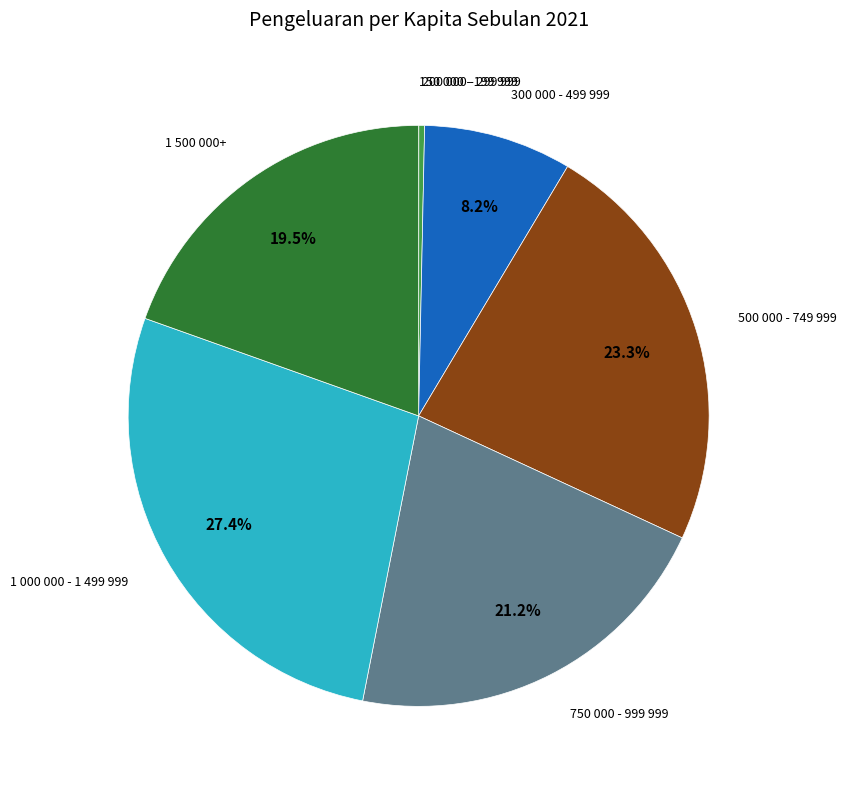

Rank the categories by value from highest to lowest.

1 000 000 - 1 499 999, 500 000 - 749 999, 750 000 - 999 999, 1 500 000+, 300 000 - 499 999, 200 000 - 299 999, 150 000 - 199 999